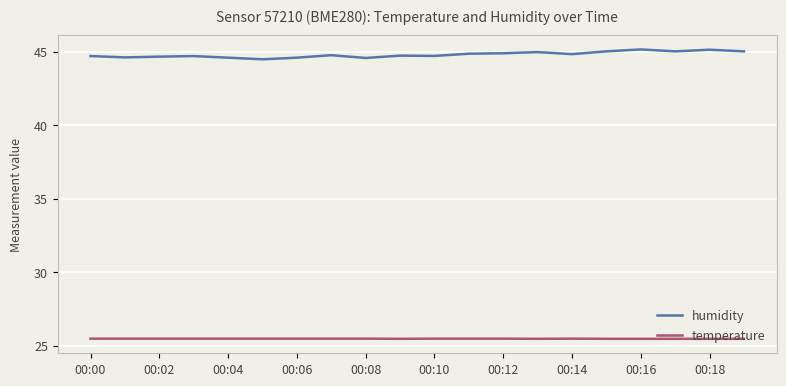

True or false: temperature and humidity cross at least once.

False